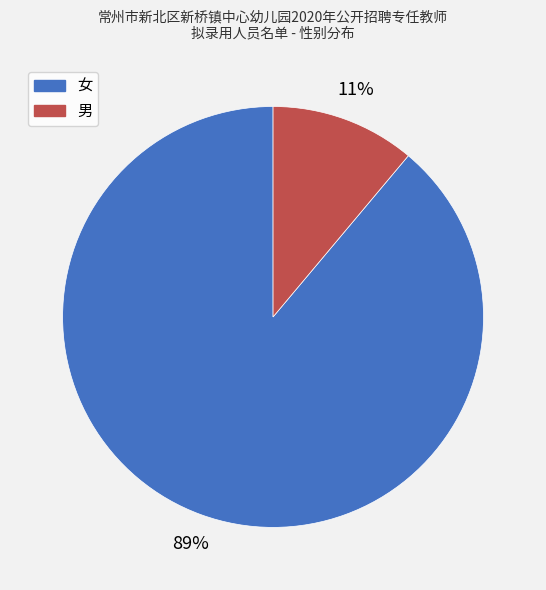

To the nearest percent, what percentage of the pie is 女?

89%